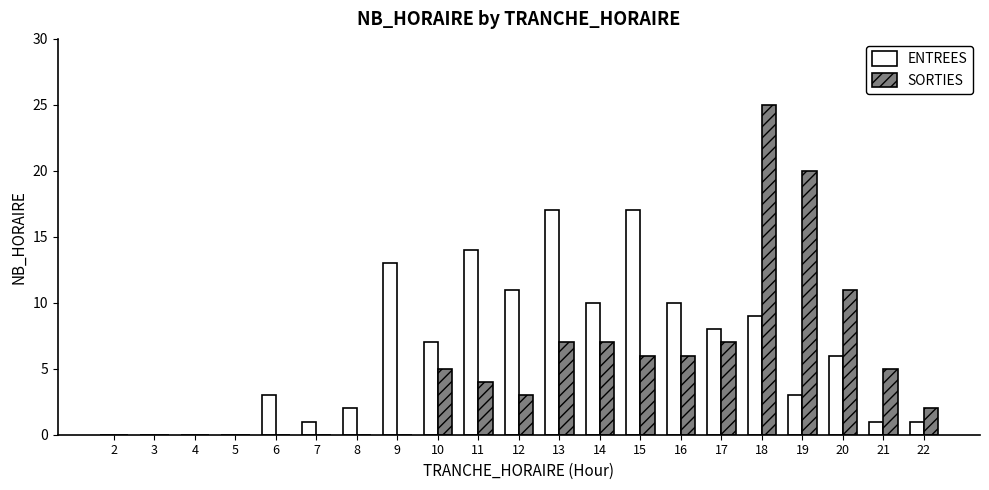

Which series has the largest range (max minus min)?

SORTIES